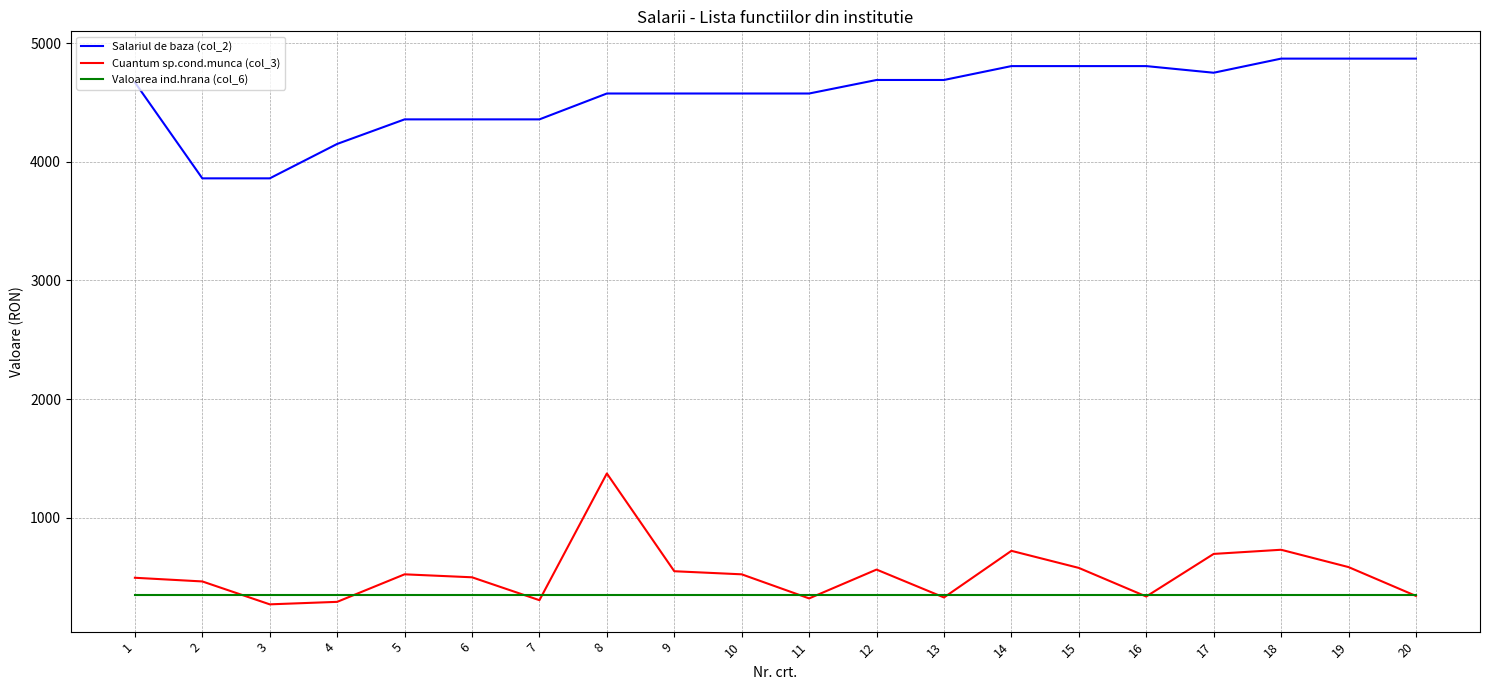

Rank the series by their maximum value, from lowest to highest.

Valoarea ind.hrana (col_6), Cuantum sp.cond.munca (col_3), Salariul de baza (col_2)